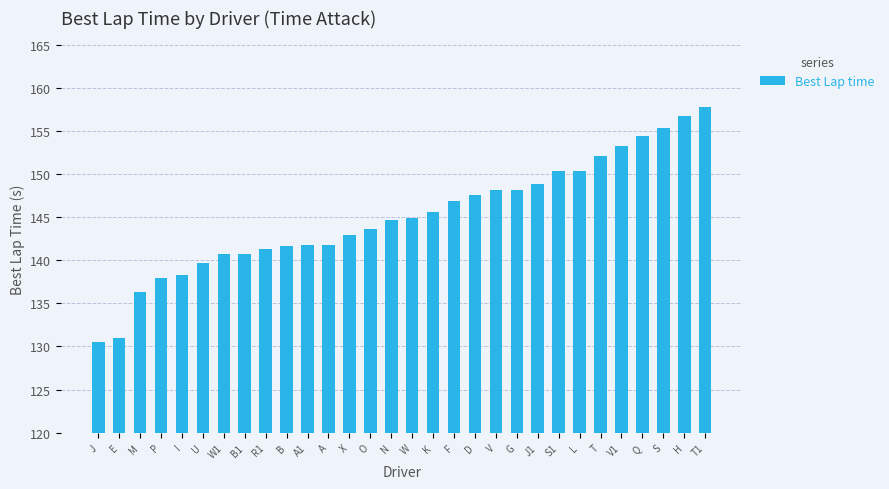

How many bars are there in total?

30